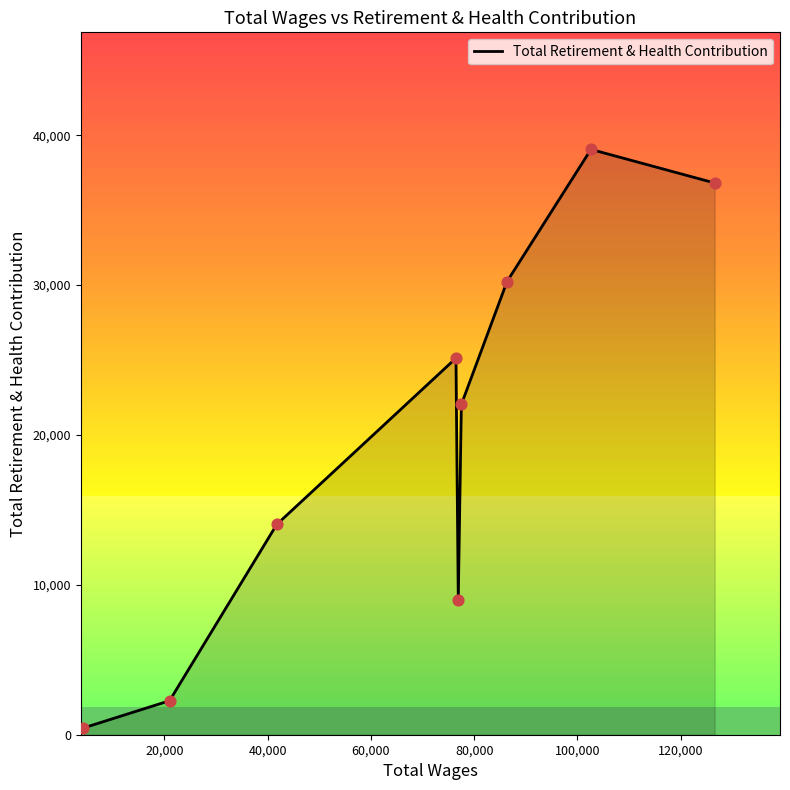

What is the highest value of the Total Retirement & Health Contribution series?

39053